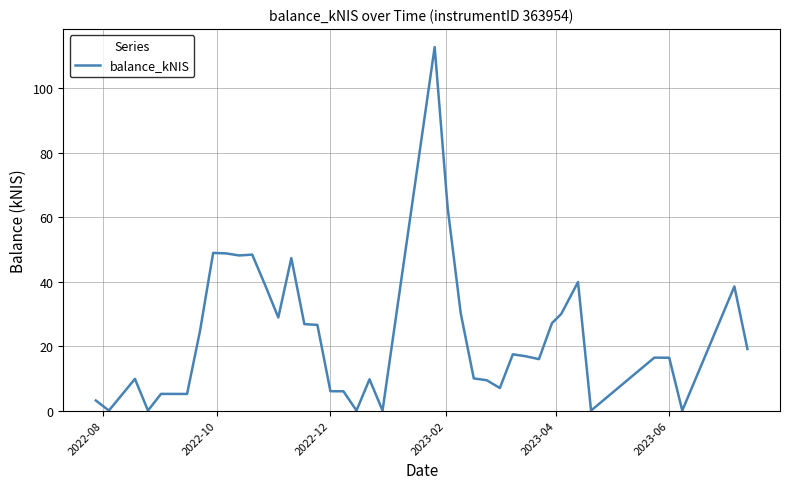

What is the difference between the maximum and minimum values?

112.9